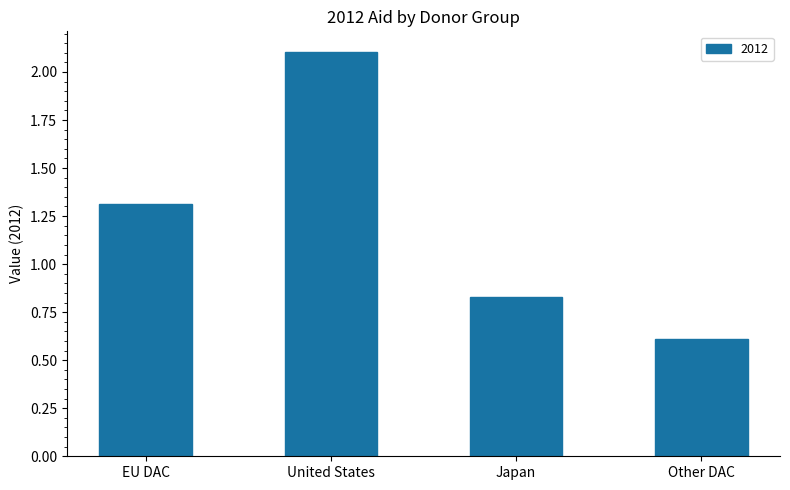

Does the chart contain stacked bars?

No